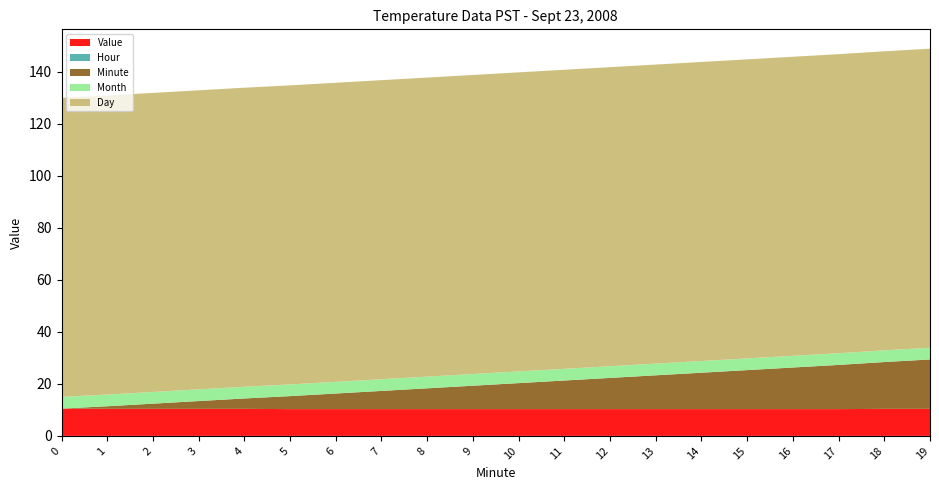

What is the highest value of the Value series?

10.5